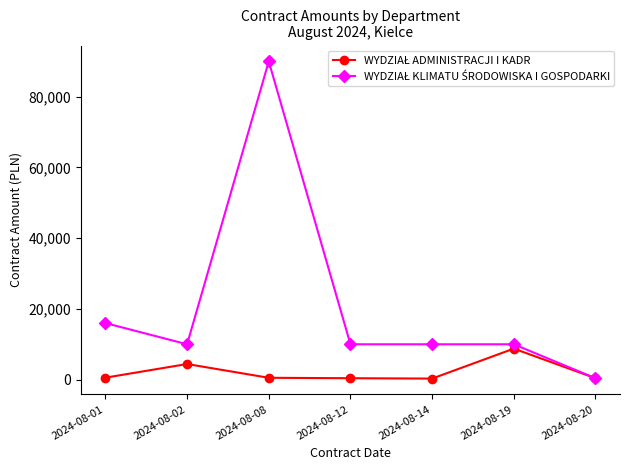

What is the difference between the highest and lowest values at 2024-08-02?

5586.0